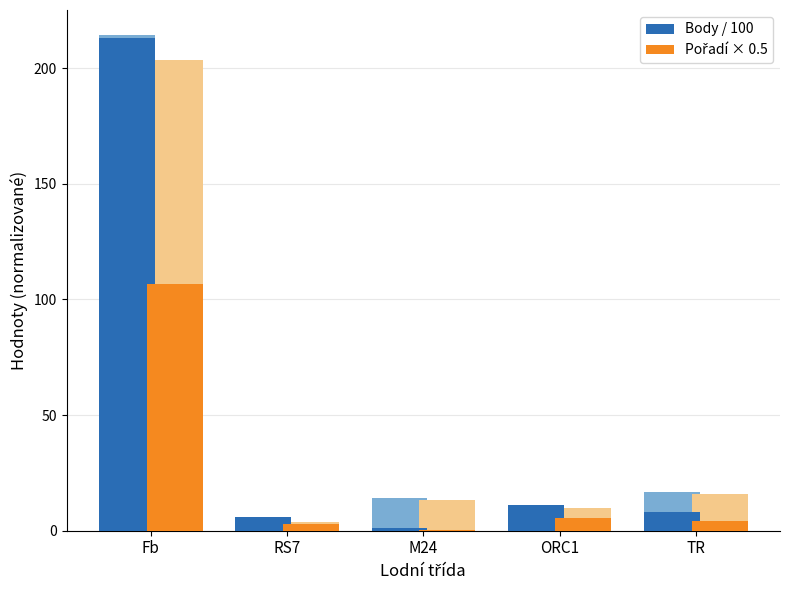

What is the label of the 2nd bar from the right?

ORC1